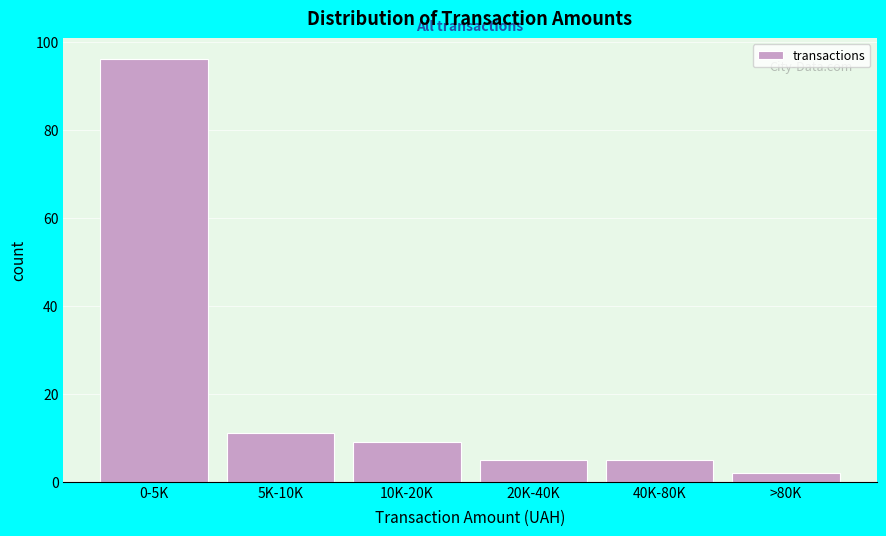

Reading left to right, transcribe all the data shown in this chart.

96	11	9	5	5	2